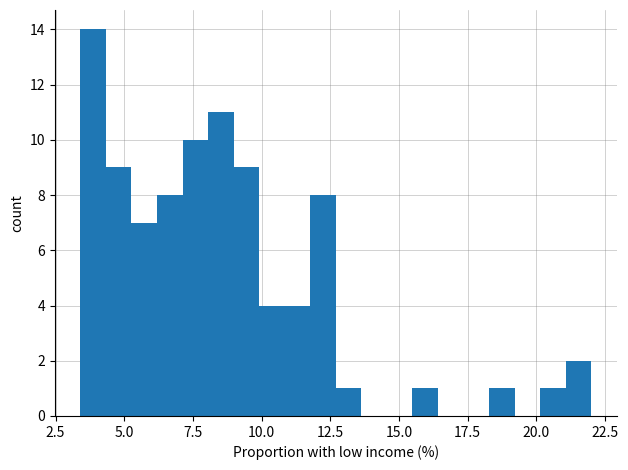

Read against the x-axis, roughly where is the centre of the tallest bar?

4.0